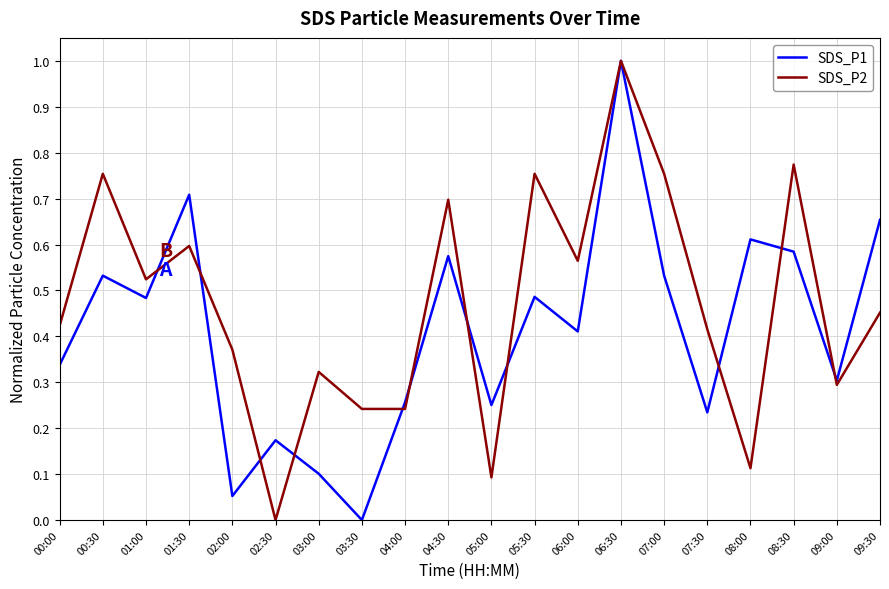

What is the maximum value for SDS_P1?

1.0